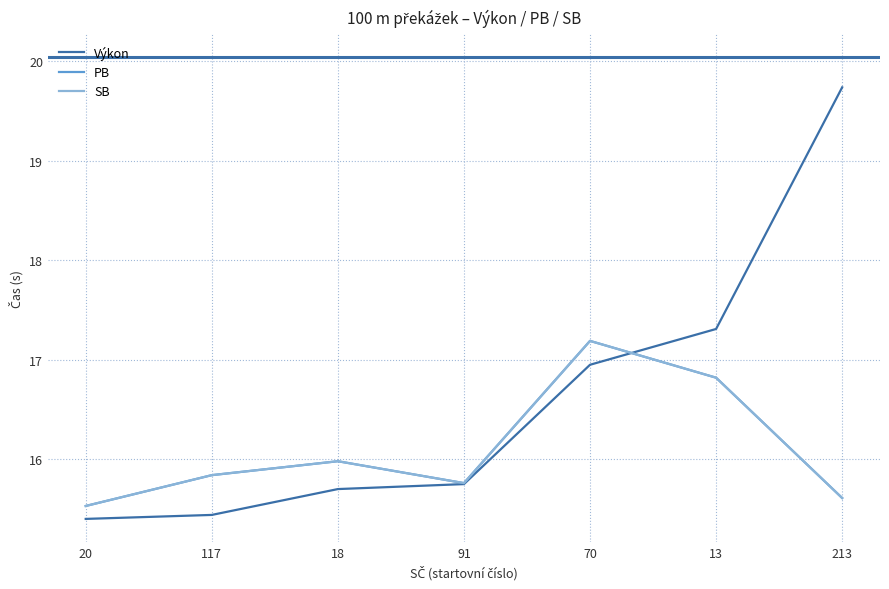

Is this an area chart (filled region under the line)?

No